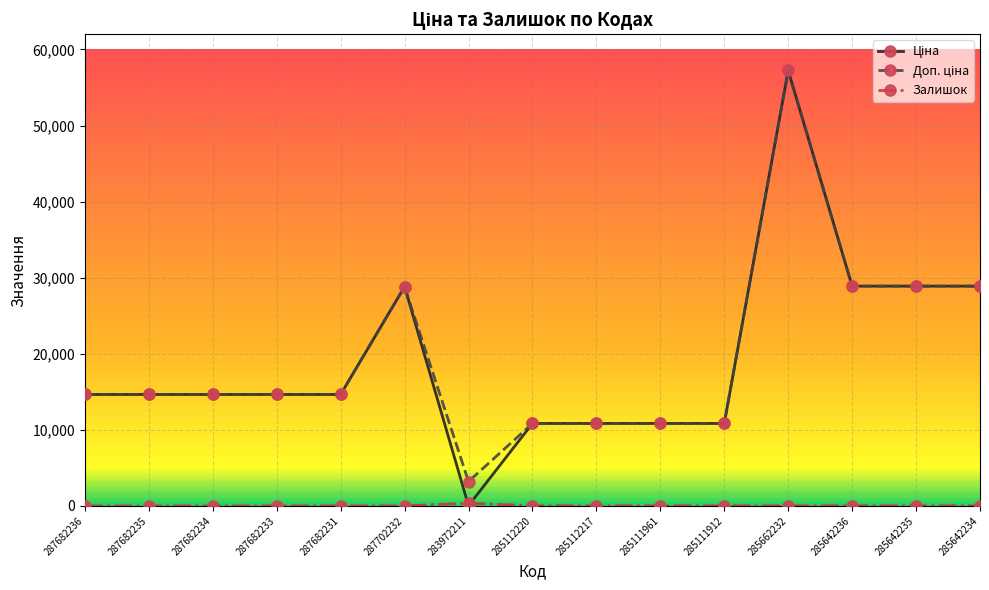

Which label corresponds to the largest value in the chart?

285662232